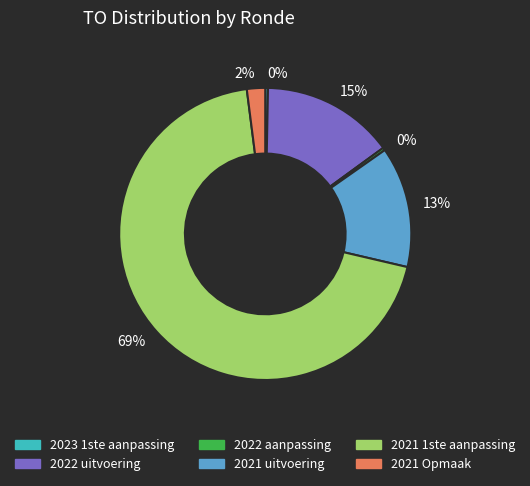

Between 2022 aanpassing and 2021 uitvoering, which is larger?

2021 uitvoering